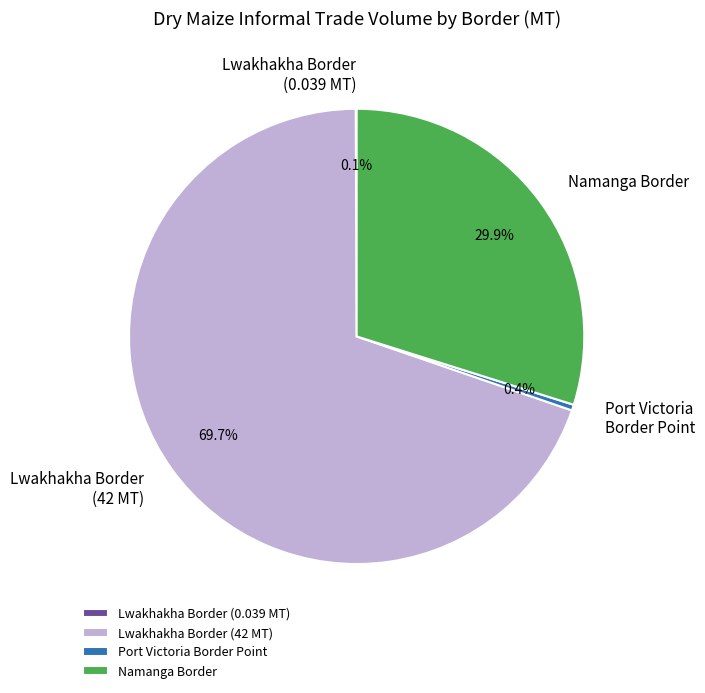

Which category accounts for the majority?

Lwakhakha Border (42 MT)